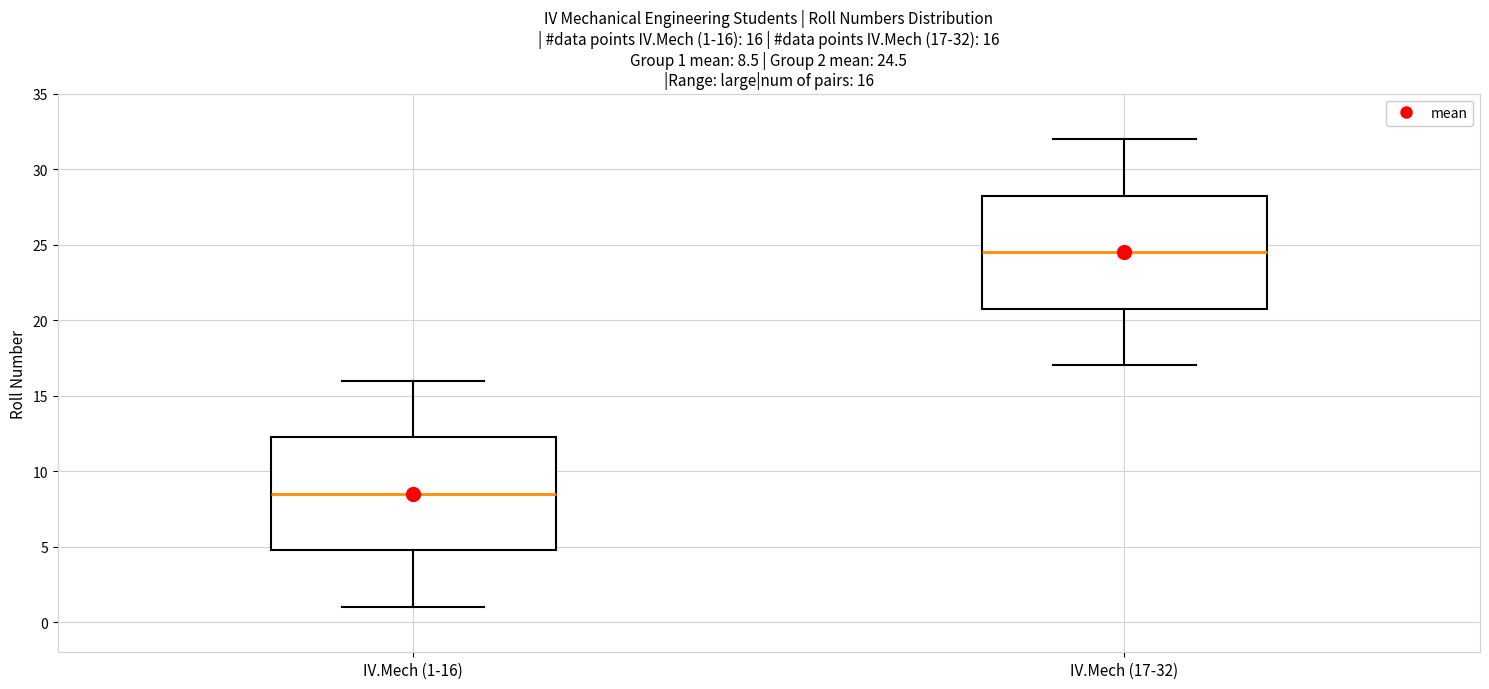

Which box has the lowest median line?

IV.Mech (1-16)